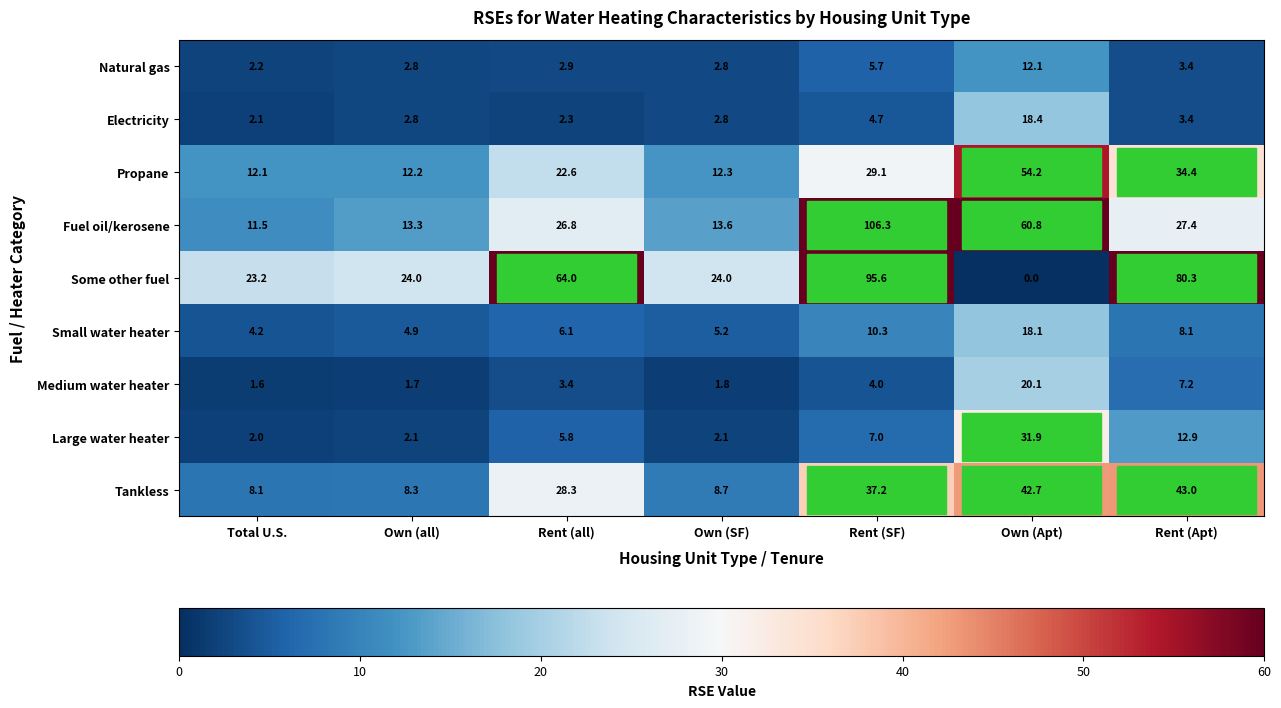

Is it true that Small water heater equals 8.4 at Own (SF)?

False